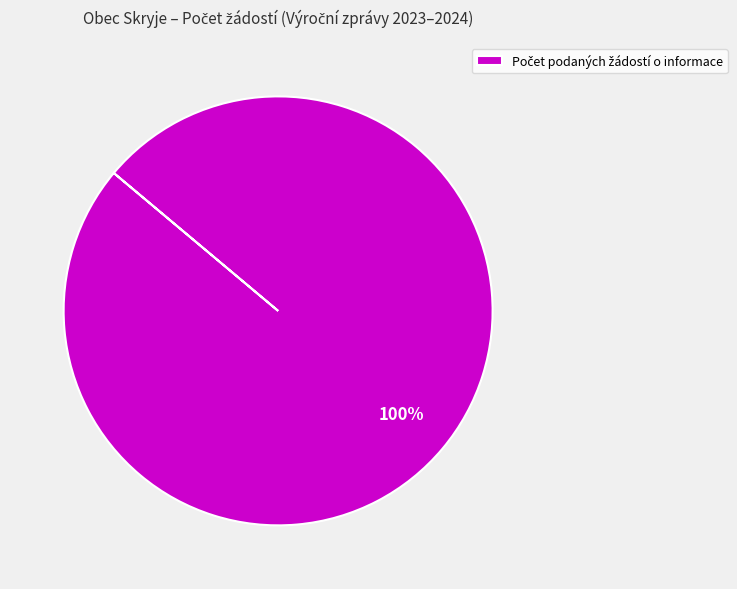

Is there any slice that represents more than half of the pie?

Yes